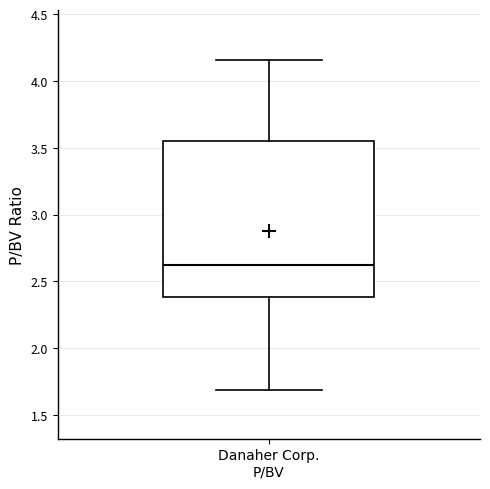

Transcribe this box plot: give where the median line is, the range the box spans, and where the two whiskers end, as read against the y-axis. The values are not printed on the chart, so give them approximately, as read against the axis.

median 2.60, box 2.40 to 3.55, whiskers 1.70 to 4.15